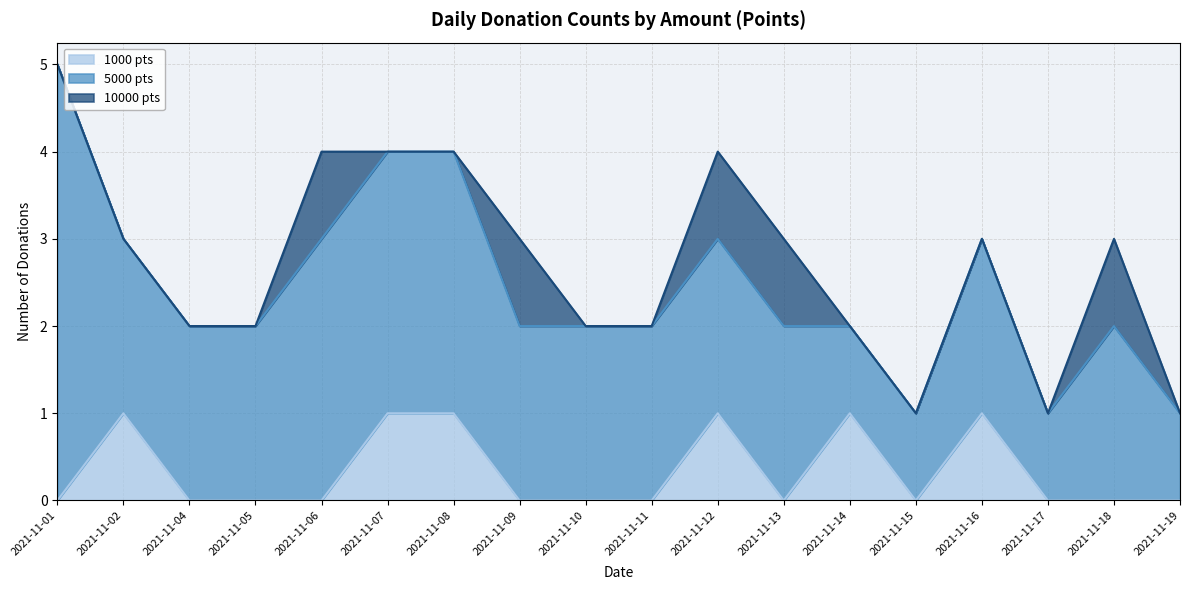

List the labels in order of 1000 value, smallest first.

2021-11-01, 2021-11-04, 2021-11-05, 2021-11-06, 2021-11-09, 2021-11-10, 2021-11-11, 2021-11-13, 2021-11-15, 2021-11-17, 2021-11-18, 2021-11-19, 2021-11-02, 2021-11-07, 2021-11-08, 2021-11-12, 2021-11-14, 2021-11-16